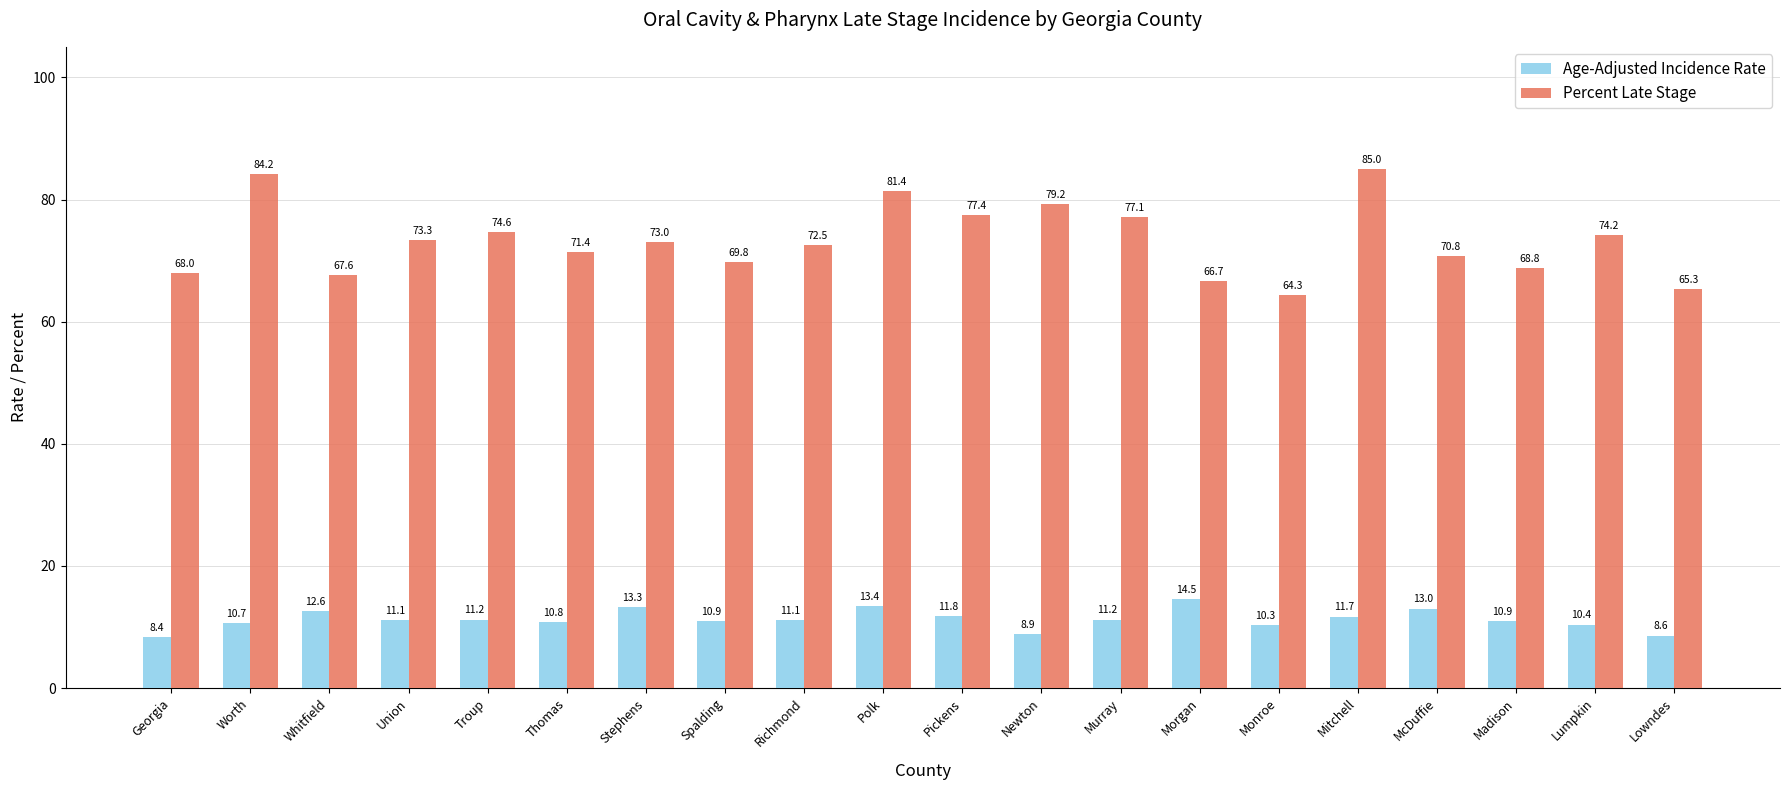

At Stephens, list the series in order from smallest to largest.

Age-Adjusted Incidence Rate, Percent Late Stage